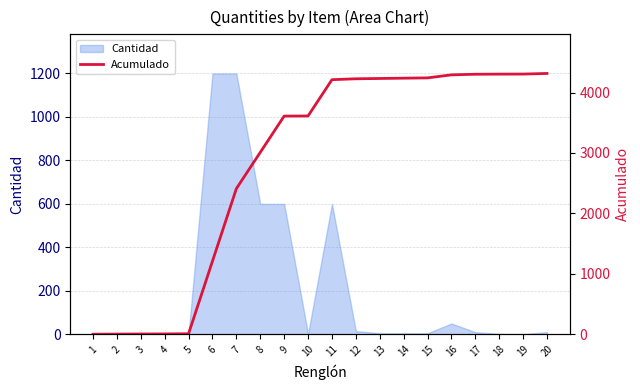

The value of Cantidad at 7 is 1200. True or false?

True